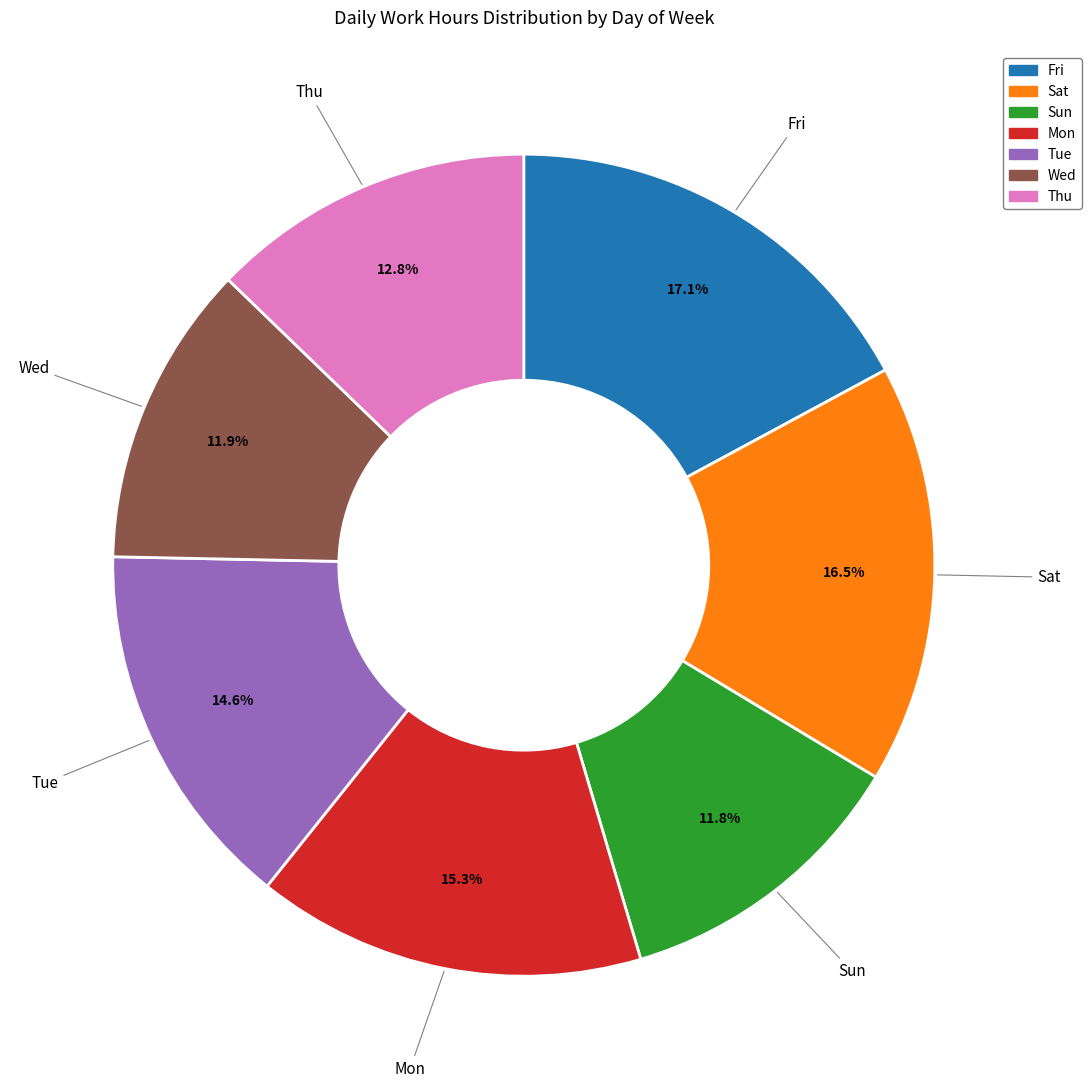

Is there a majority slice in this chart?

No